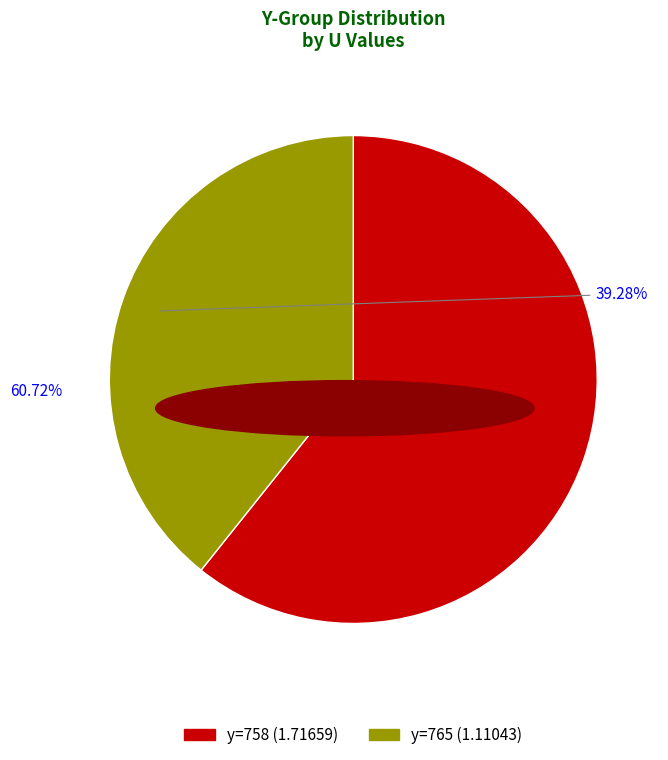

Does any single category account for the majority?

Yes